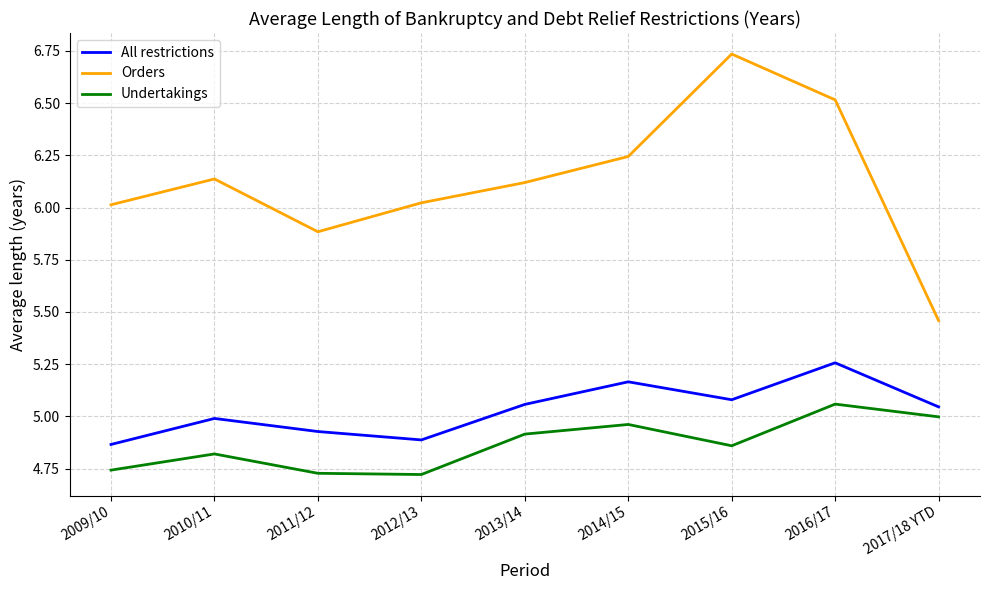

What is the difference between the maximum and minimum values in the All restrictions series?

0.4